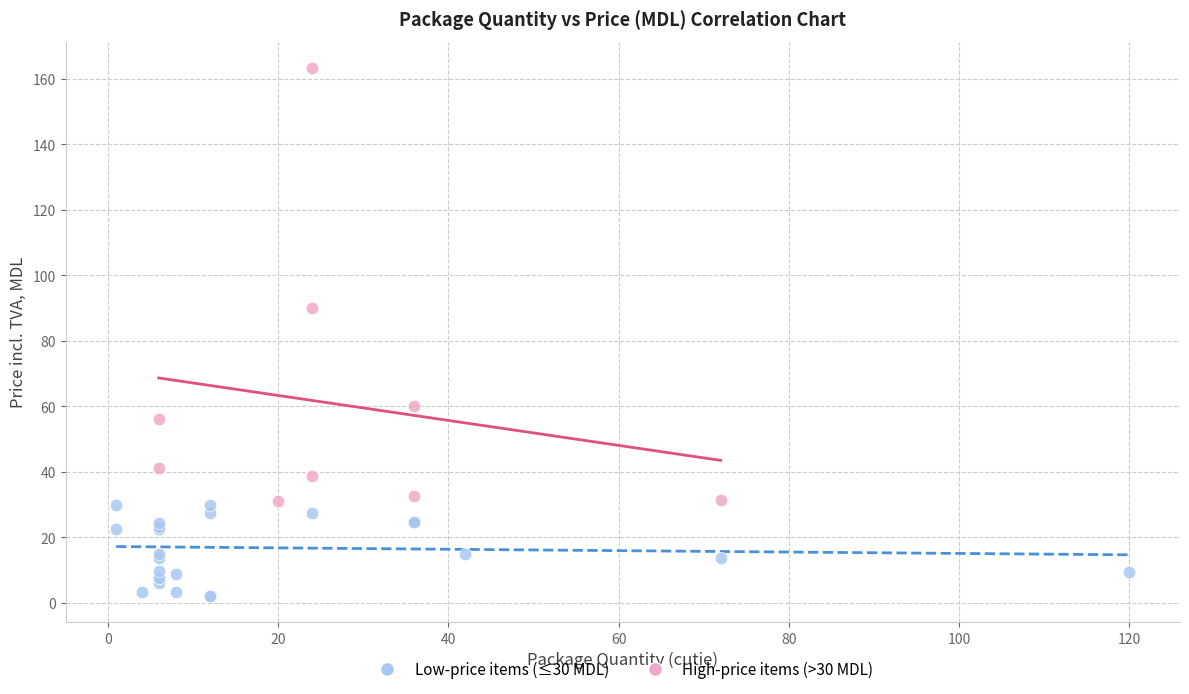

Which series has the widest spread of Y values?

High-price items (>30 MDL)